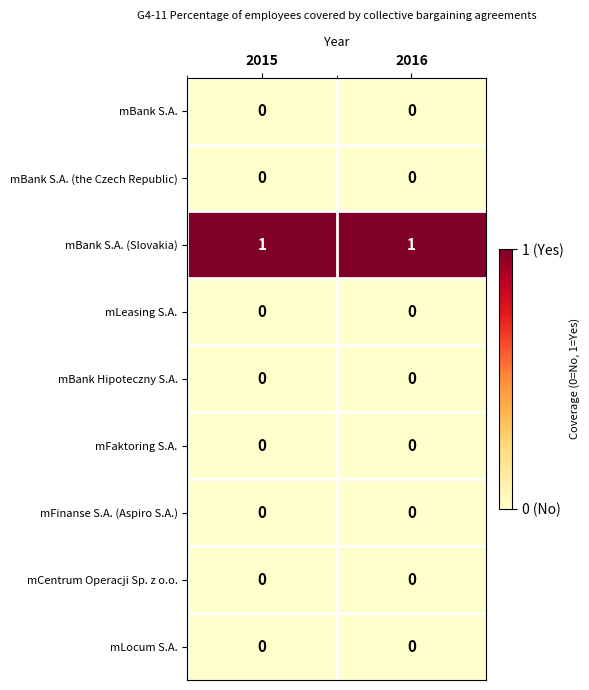

Reading left to right, transcribe all the data shown in this chart.

mBank S.A.: 2015=0	2016=0
mBank S.A. (the Czech Republic): 2015=0	2016=0
mBank S.A. (Slovakia): 2015=1	2016=1
mLeasing S.A.: 2015=0	2016=0
mBank Hipoteczny S.A.: 2015=0	2016=0
mFaktoring S.A.: 2015=0	2016=0
mFinanse S.A. (Aspiro S.A.): 2015=0	2016=0
mCentrum Operacji Sp. z o.o.: 2015=0	2016=0
mLocum S.A.: 2015=0	2016=0